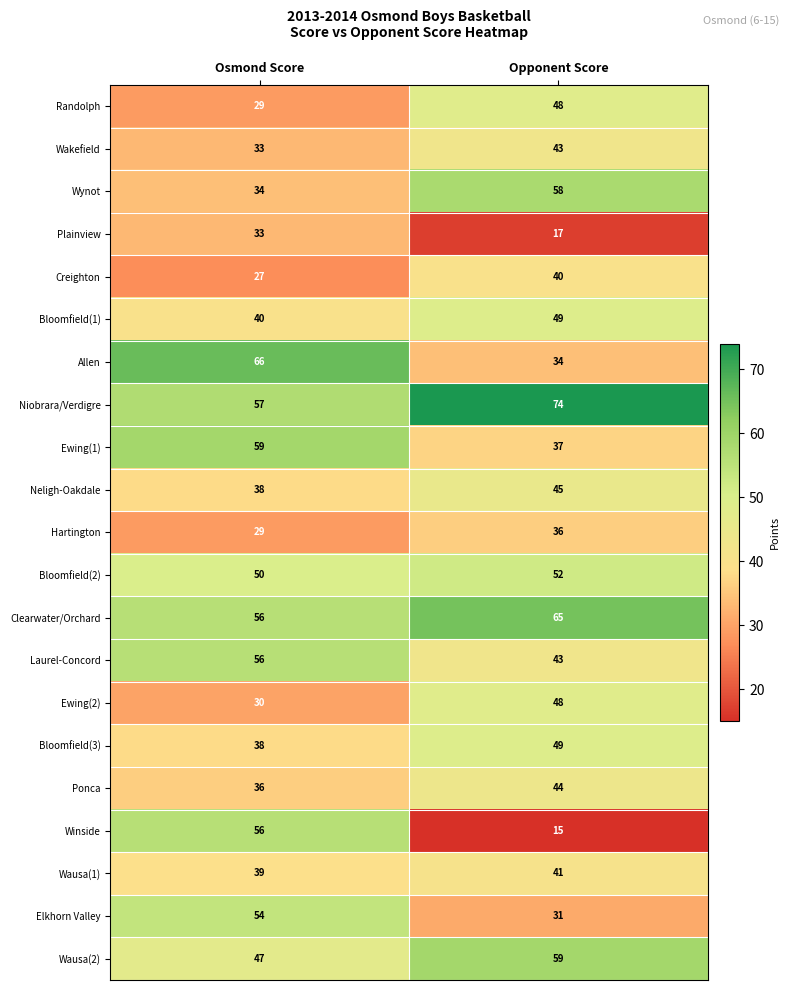

At how many categories does at least one series exceed 60?

2